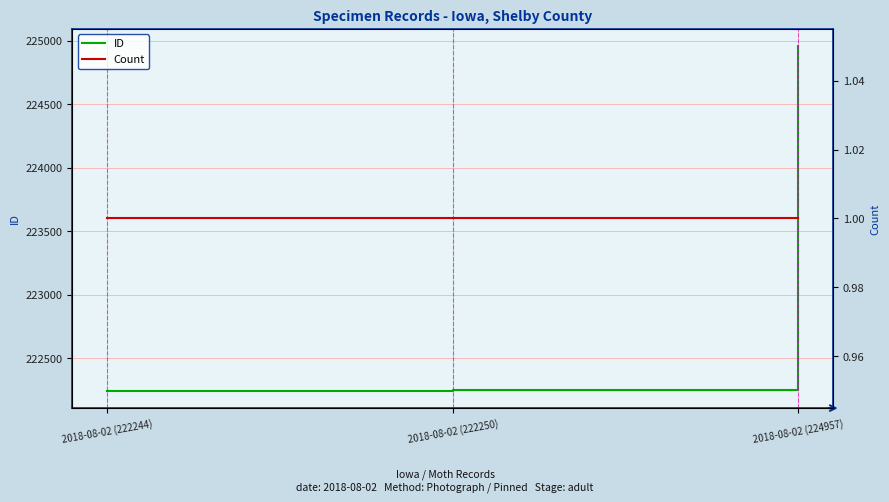

What is the approximate value of ID at 2018-08-02 (222244)?

222244